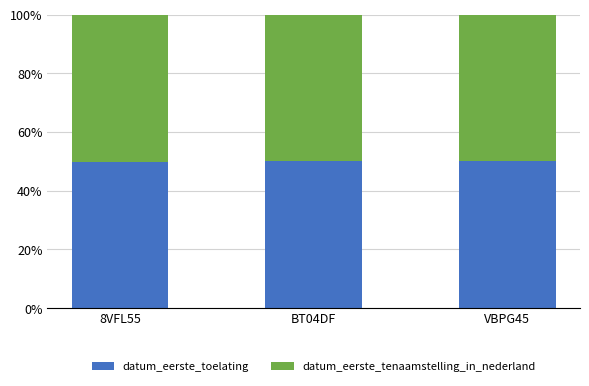

What is the maximum value for datum_eerste_toelating?

50.0